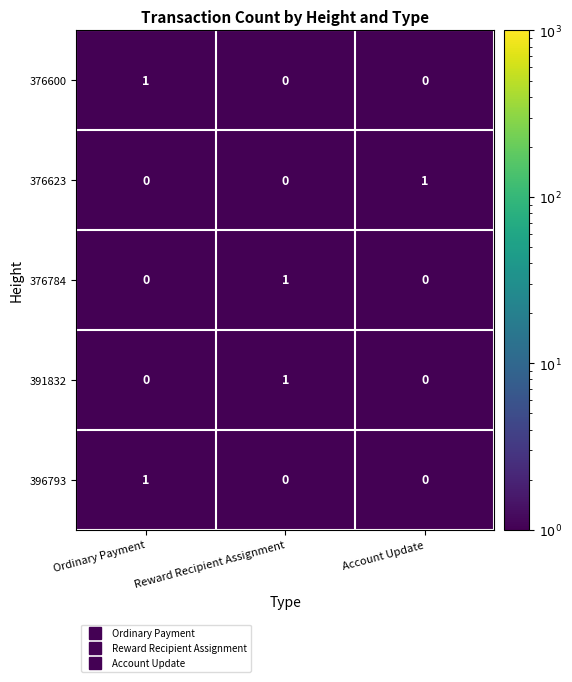

How many categories are shown in the chart?

3